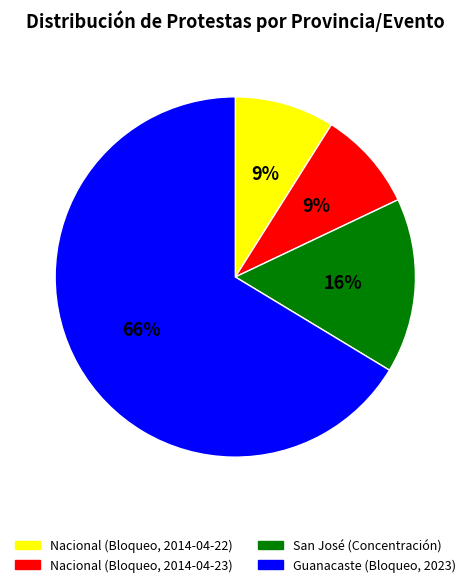

Which category accounts for the majority?

Guanacaste (Bloqueo, 2023)